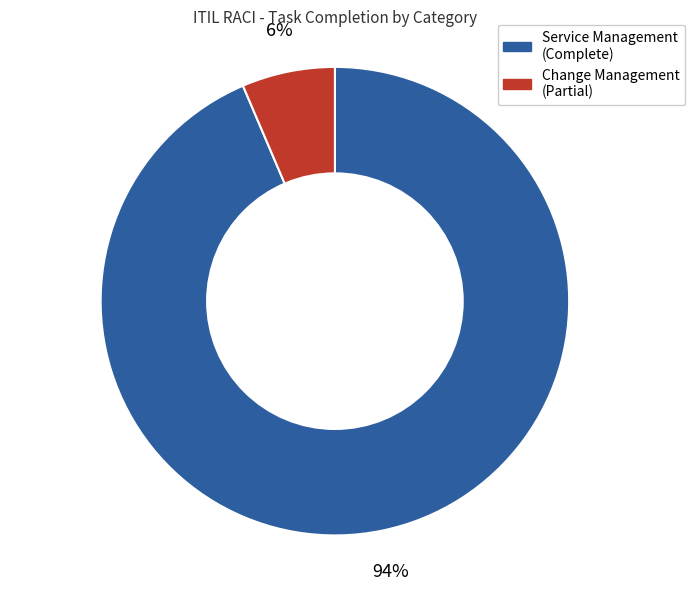

To the nearest percent, what is the average slice percentage?

50%